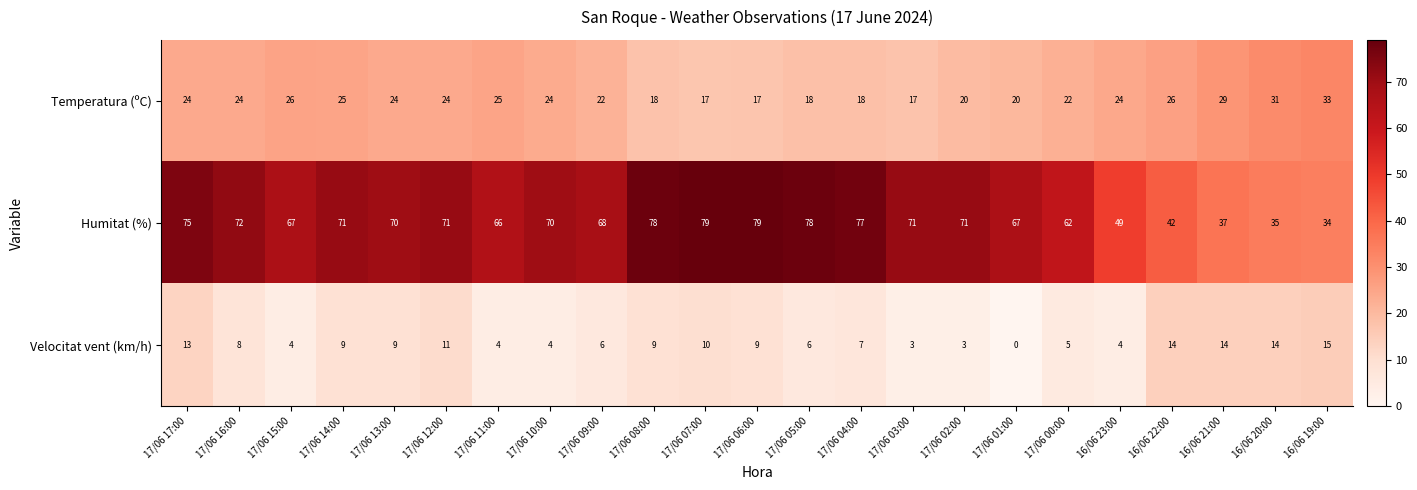

Which label corresponds to the smallest value in the chart?

17/06 01:00